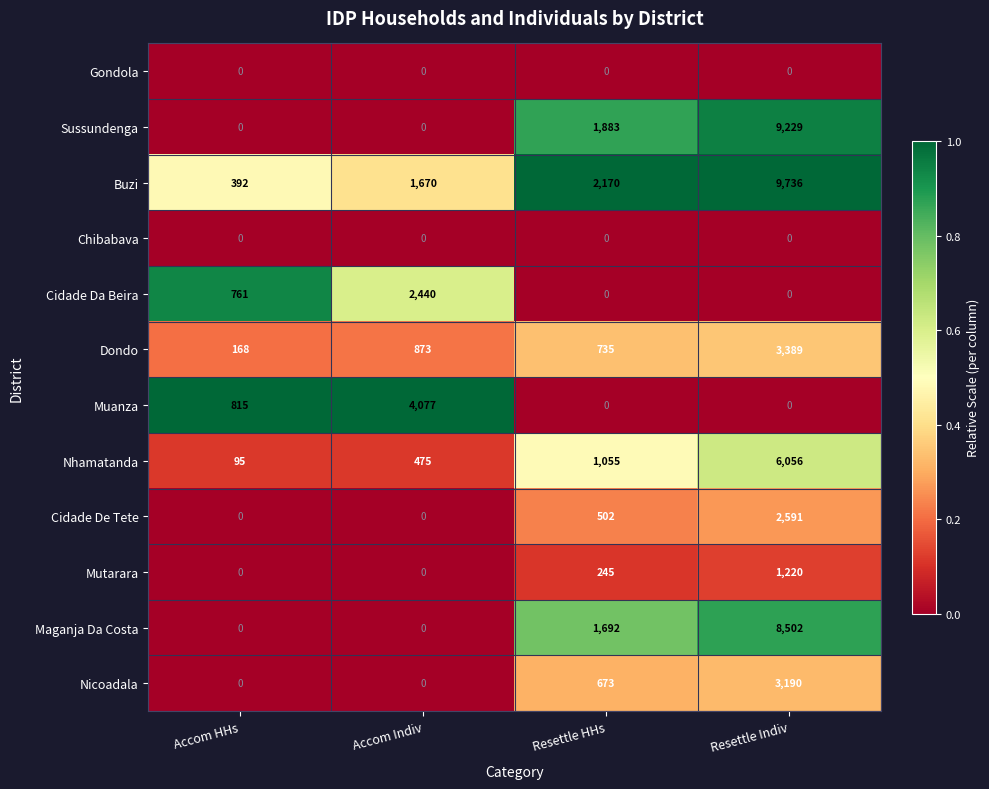

Which category has the highest value across all series?

Resettle Indiv